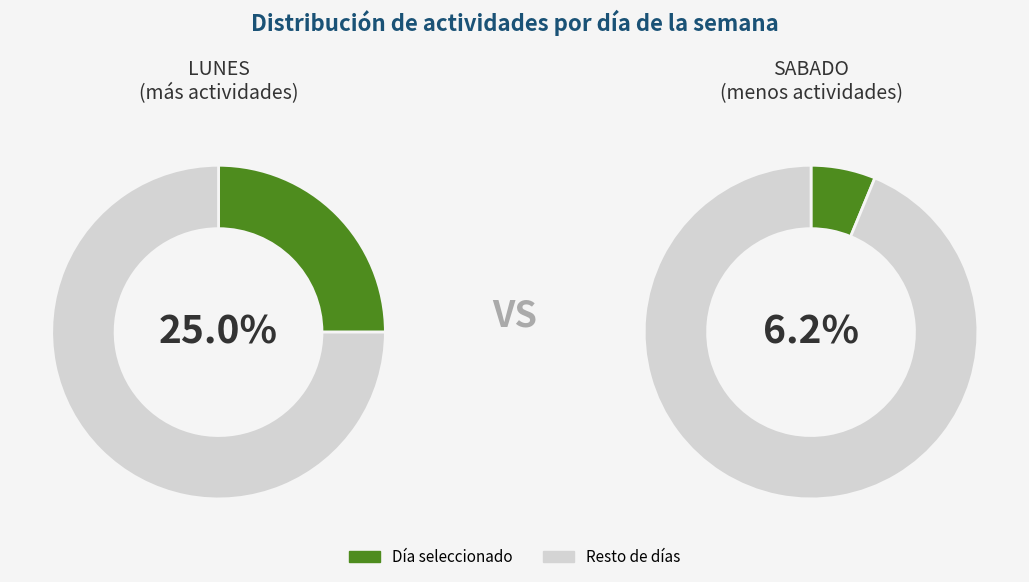

Which category has the biggest portion of the pie?

LUNES